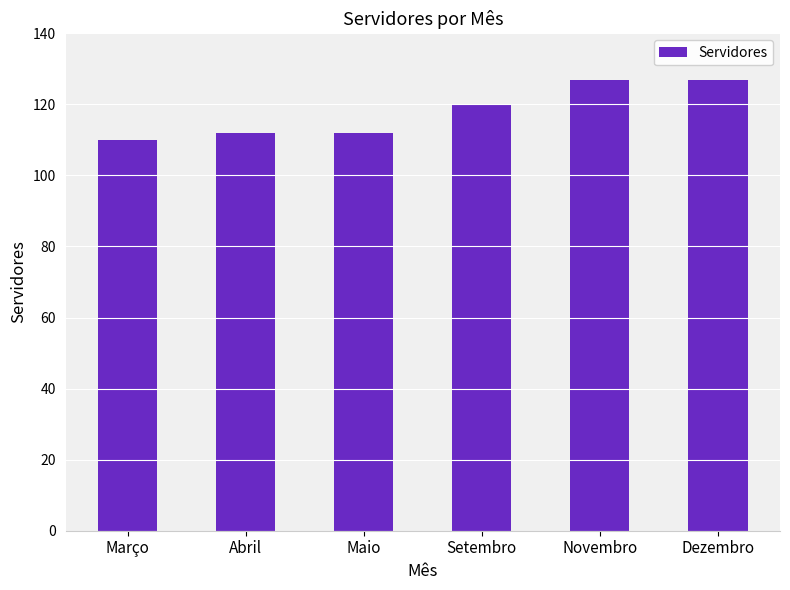

What is the smallest value displayed?

110